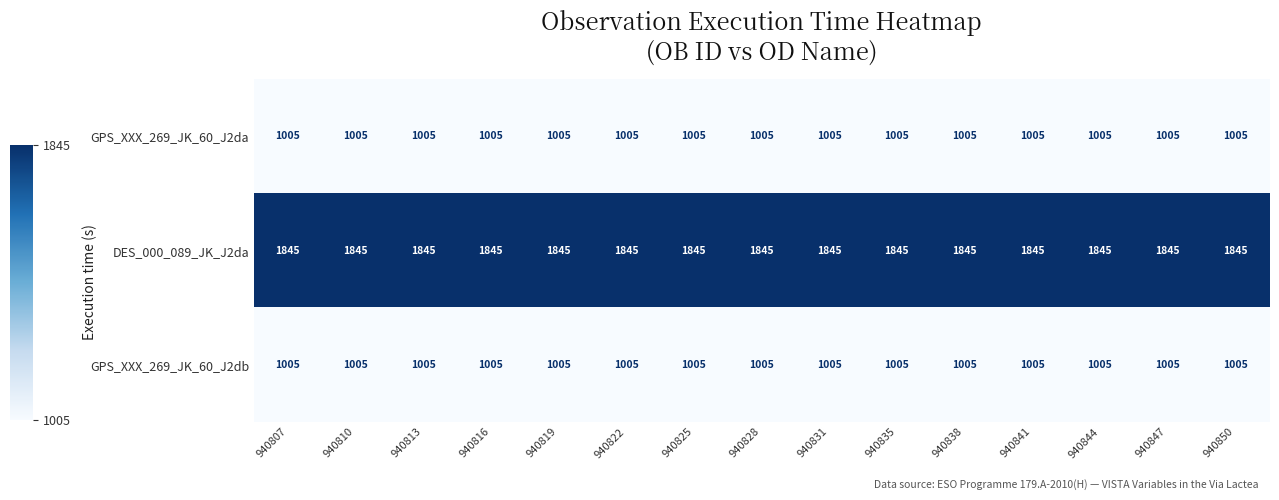

What is the difference between the highest and lowest values at 940850?

840